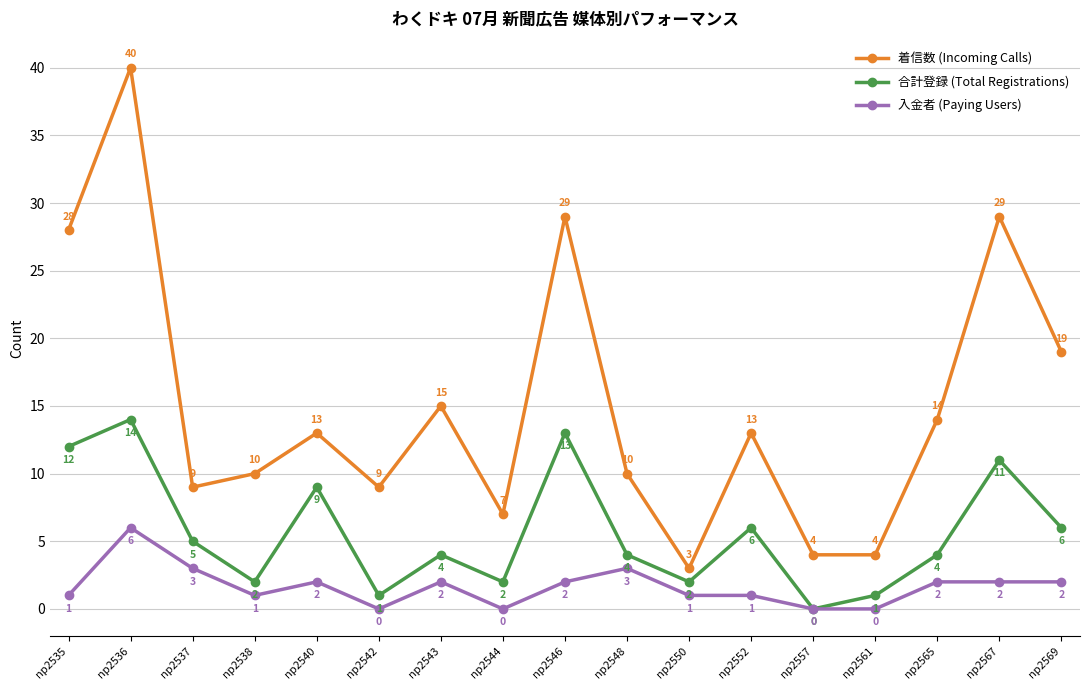

How many lines are shown in the chart?

3